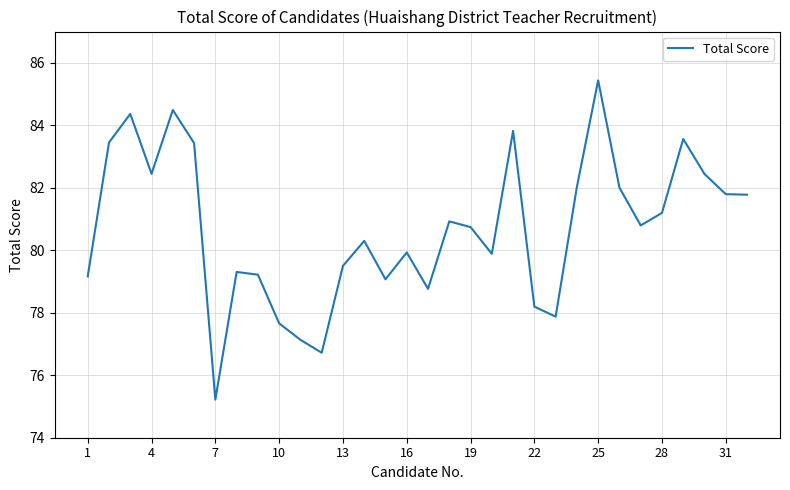

What is the greatest value displayed?

85.4